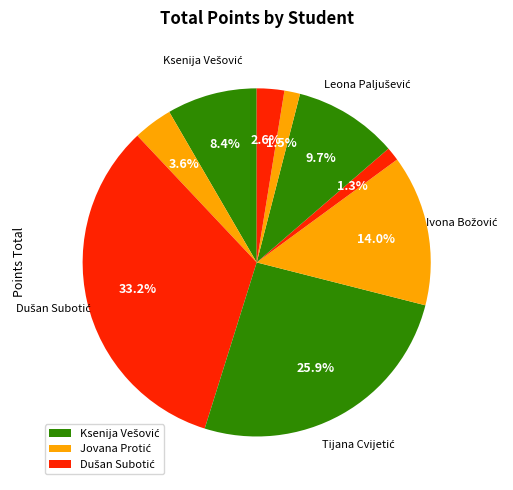

Which category has the biggest portion of the pie?

Dušan Subotić